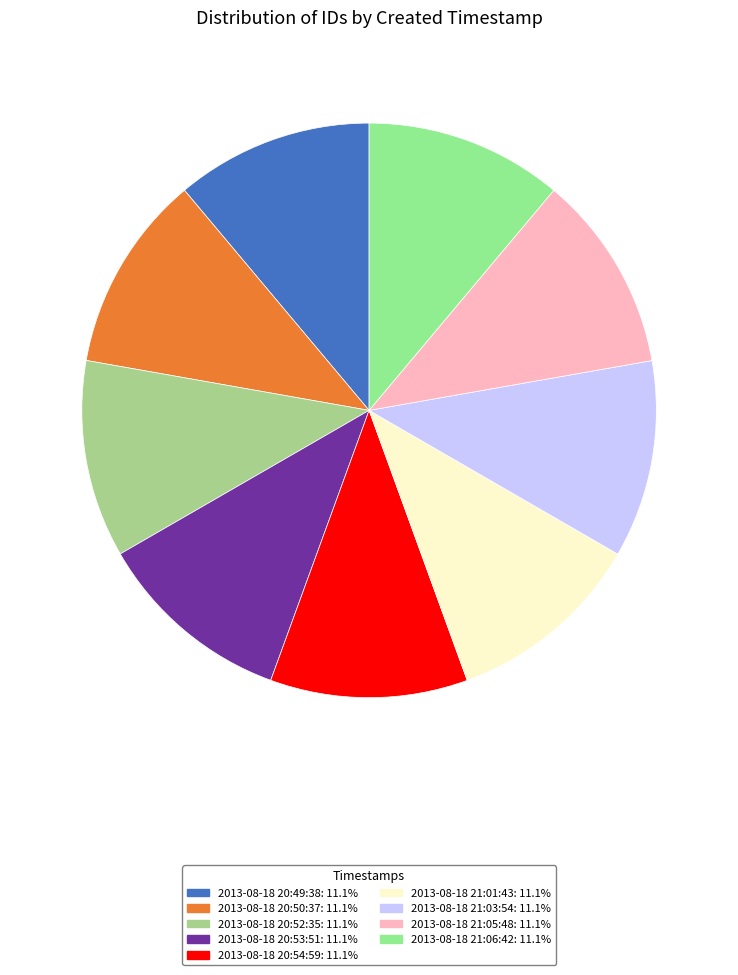

Is the sum of 2013-08-18 21:03:54 and 2013-08-18 21:06:42 greater than half?

No